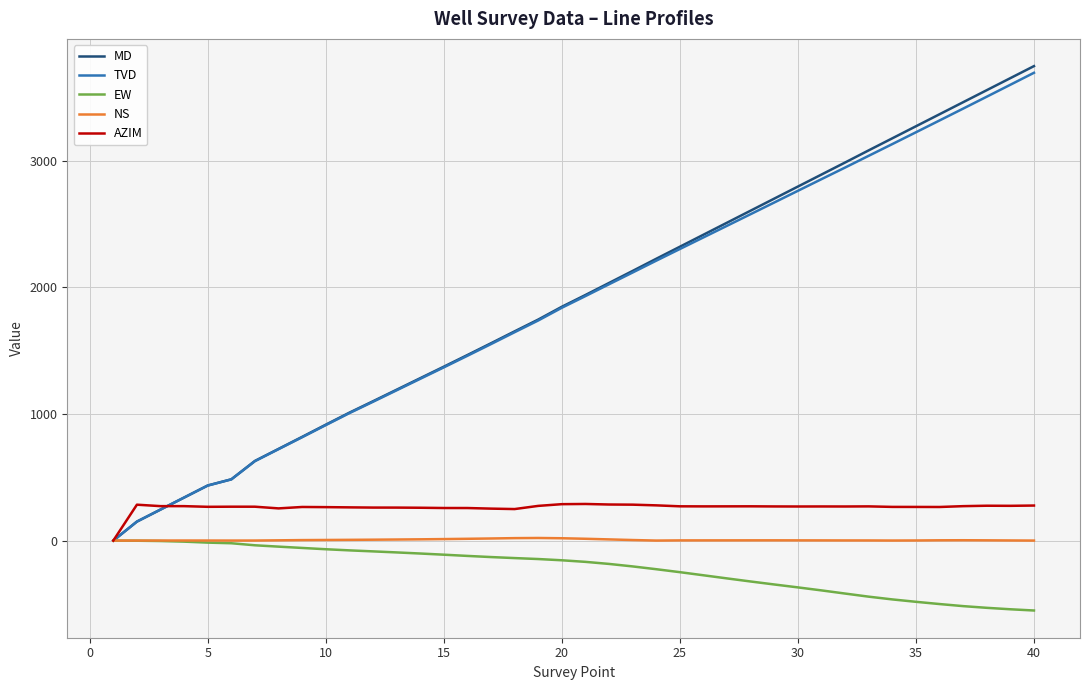

Which series has the widest spread of values?

MD